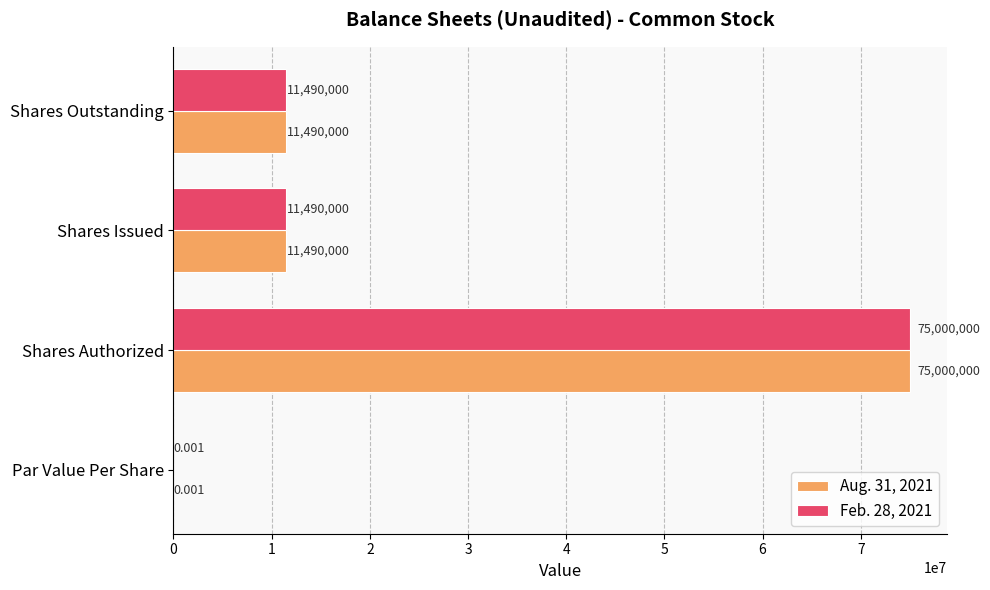

At which category is the sum across all series the highest?

Shares Authorized